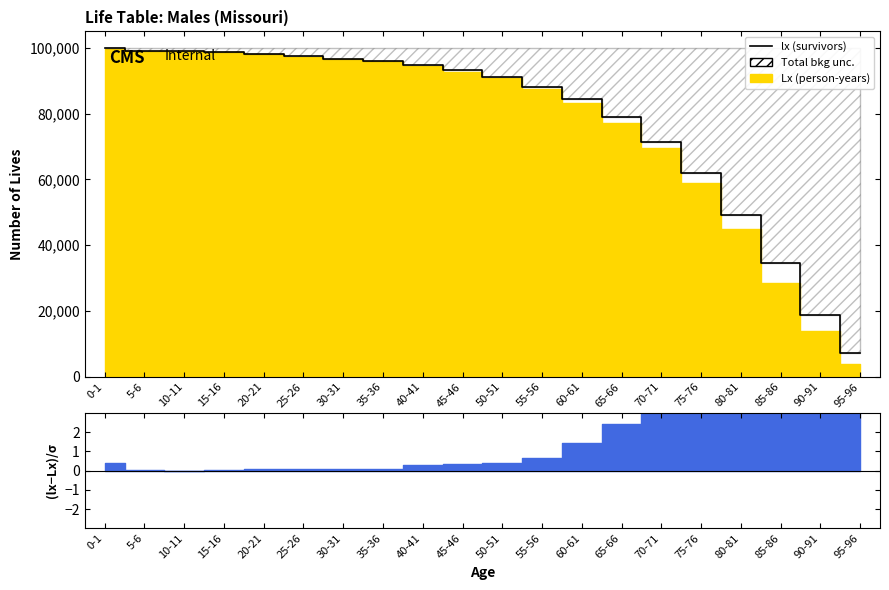

How many lines are shown in the chart?

1